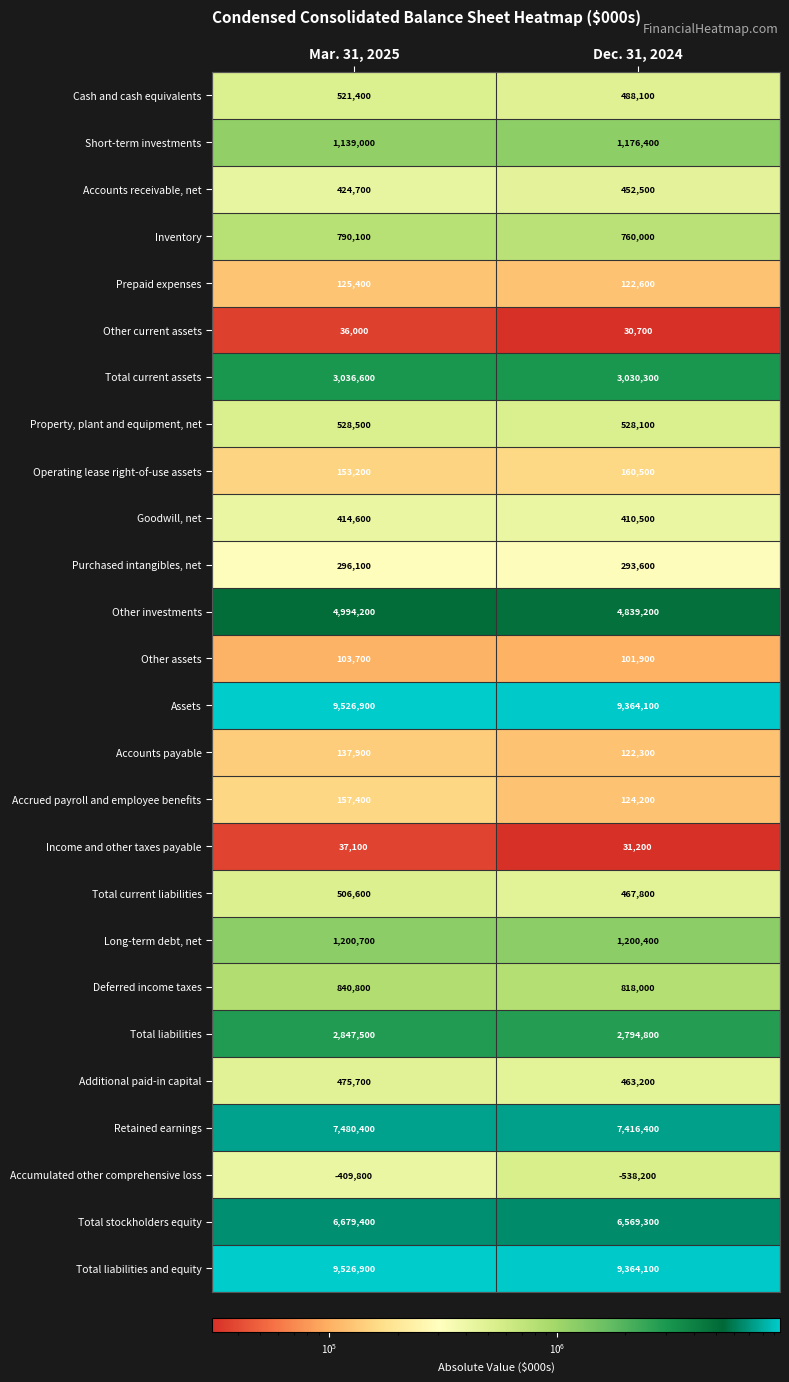

At which category is the sum across all series the highest?

Mar. 31, 2025